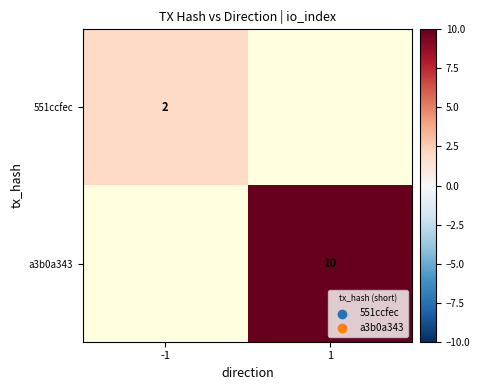

Is the value of a3b0a343 at 1 greater than the value of 551ccfec at -1?

Yes